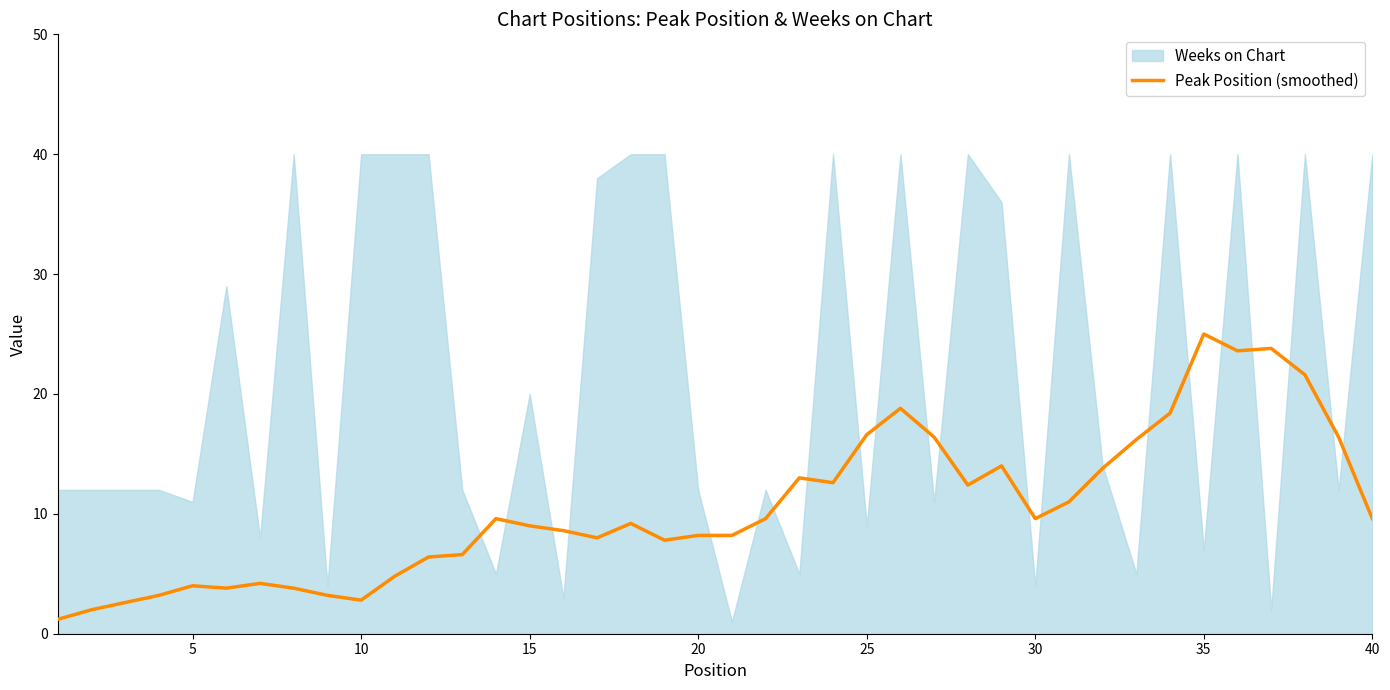

How many interior local valleys (lower than both neighbors) does the data have?

8